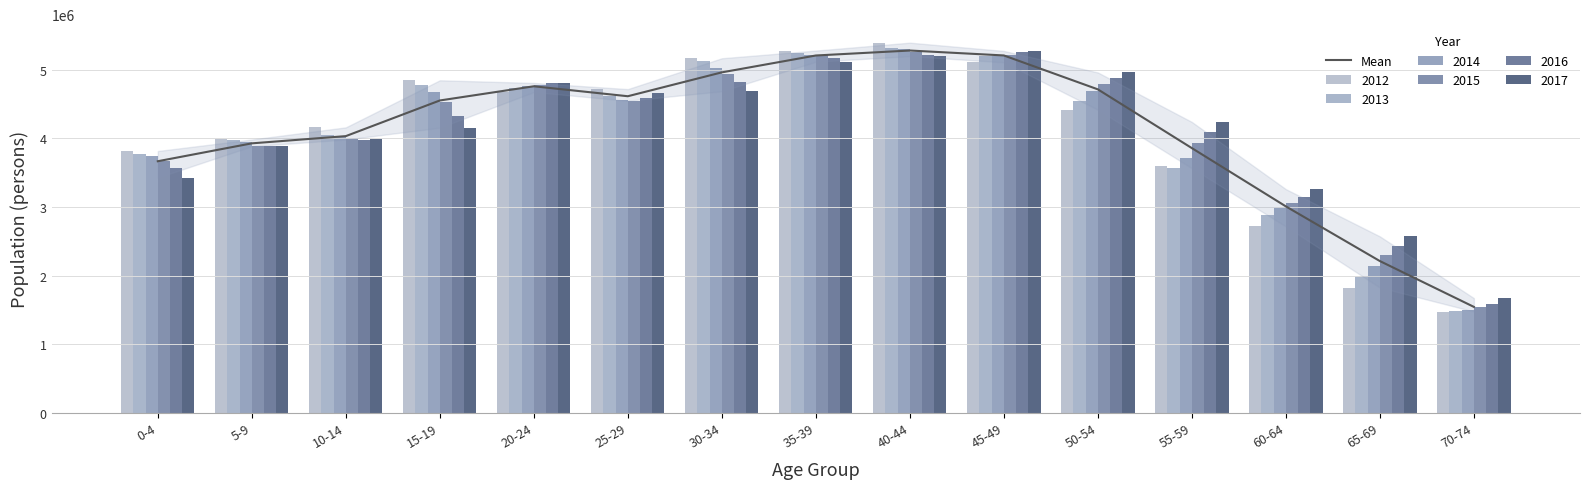

Reading left to right, extract all data points from this chart.

3666559.3	3927275.3	4032666.2	4552384.8	4759203.8	4614252.2	4962254.3	5208175.7	5280596.7	5208823.0	4714491.8	3857882.3	3008315.0	2211146.8	1543091.7